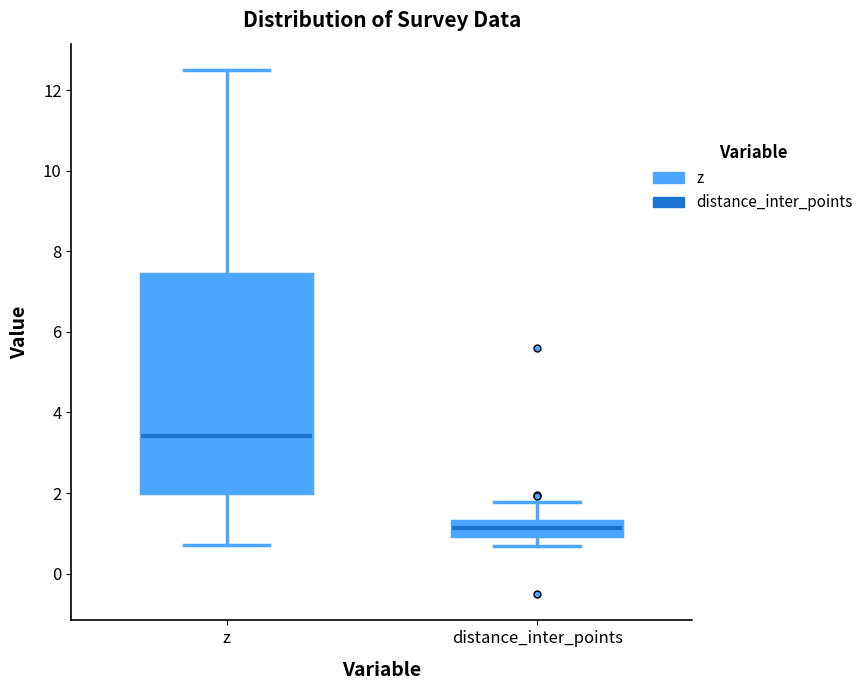

Which box is the tallest, from its lower edge to its upper edge?

z